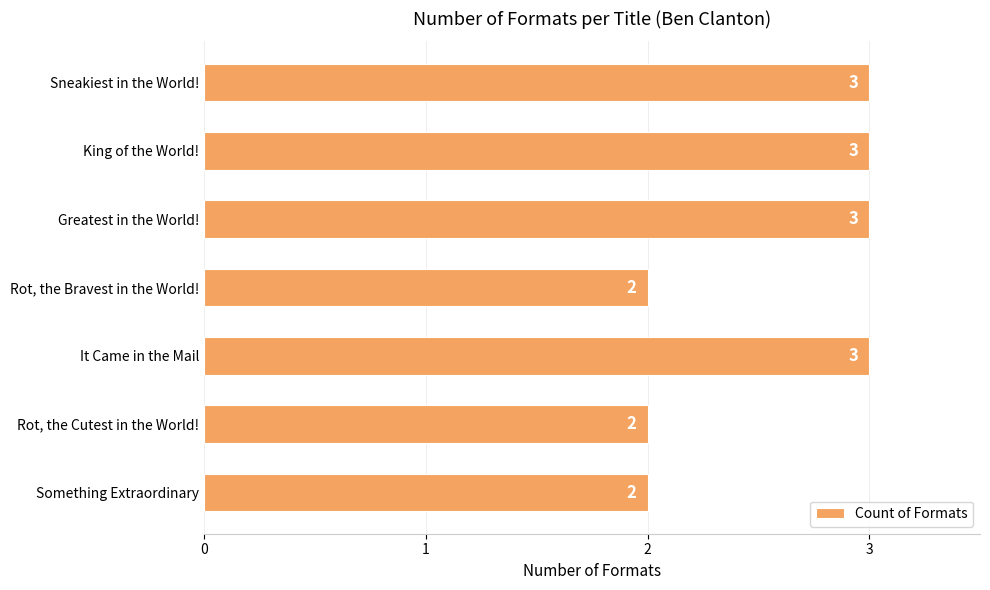

Which has a higher value, Something Extraordinary or Sneakiest in the World!?

Sneakiest in the World!